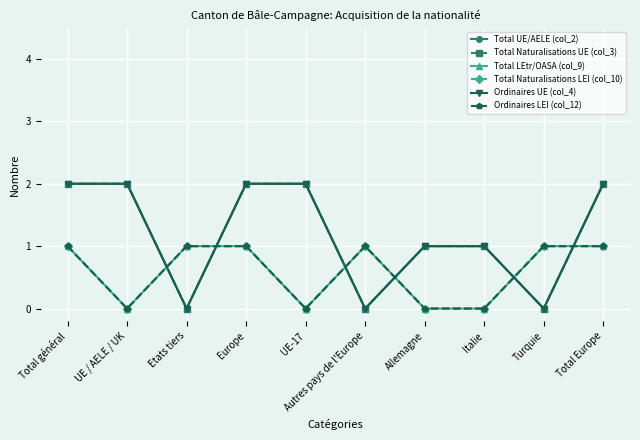

Is this an area chart (filled region under the line)?

No